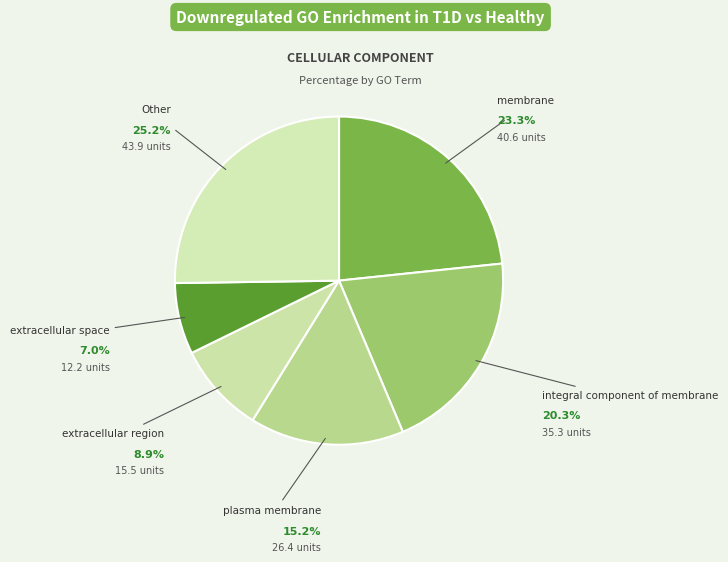

Approximately how many times larger is the value at plasma membrane compared to integral component of membrane?

0.7